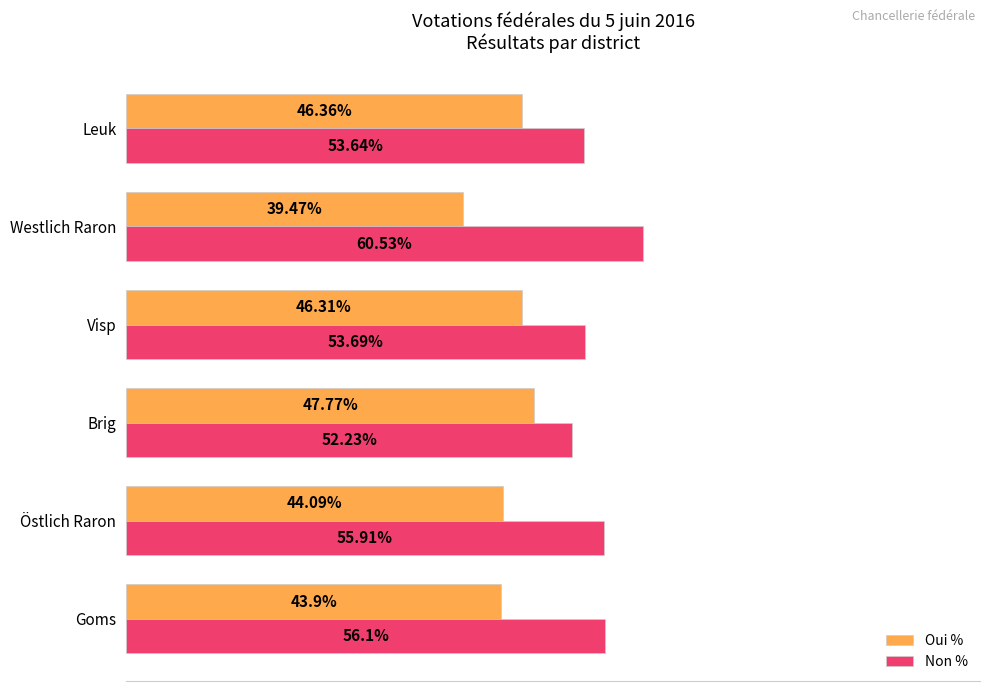

Which series has the largest total across all categories?

Non %